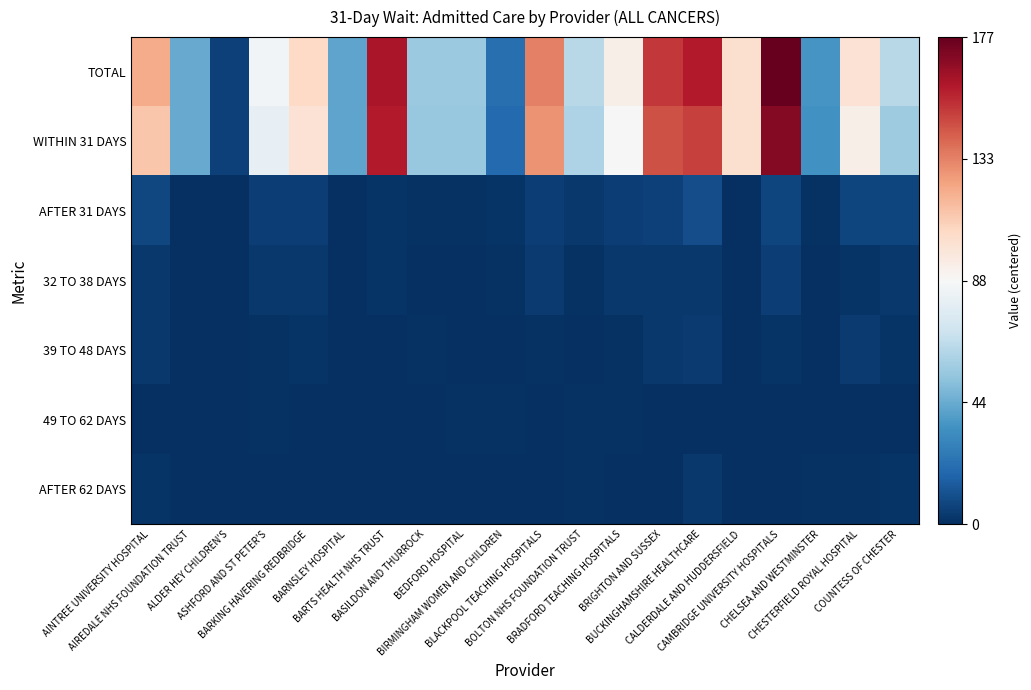

Reading left to right, transcribe all the data shown in this chart.

TOTAL: AINTREE UNIVERSITY HOSPITAL=32.5	AIREDALE NHS FOUNDATION TRUST=-44.5	ALDER HEY CHILDREN'S=-82.5	ASHFORD AND ST PETER'S=-2.5	BARKING HAVERING REDBRIDGE=17.5	BARNSLEY HOSPITAL=-46.5	BARTS HEALTH NHS TRUST=72.5	BASILDON AND THURROCK=-32.5	BEDFORD HOSPITAL=-32.5	BIRMINGHAM WOMEN AND CHILDREN=-66.5	BLACKPOOL TEACHING HOSPITALS=44.5	BOLTON NHS FOUNDATION TRUST=-24.5	BRADFORD TEACHING HOSPITALS=5.5	BRIGHTON AND SUSSEX=62.5	BUCKINGHAMSHIRE HEALTHCARE=70.5	CALDERDALE AND HUDDERSFIELD=14.5	CAMBRIDGE UNIVERSITY HOSPITALS=88.5	CHELSEA AND WESTMINSTER=-52.5	CHESTERFIELD ROYAL HOSPITAL=12.5	COUNTESS OF CHESTER=-24.5
WITHIN 31 DAYS: AINTREE UNIVERSITY HOSPITAL=24.5	AIREDALE NHS FOUNDATION TRUST=-44.5	ALDER HEY CHILDREN'S=-82.5	ASHFORD AND ST PETER'S=-7.5	BARKING HAVERING REDBRIDGE=12.5	BARNSLEY HOSPITAL=-46.5	BARTS HEALTH NHS TRUST=70.5	BASILDON AND THURROCK=-33.5	BEDFORD HOSPITAL=-33.5	BIRMINGHAM WOMEN AND CHILDREN=-68.5	BLACKPOOL TEACHING HOSPITALS=39.5	BOLTON NHS FOUNDATION TRUST=-27.5	BRADFORD TEACHING HOSPITALS=0.5	BRIGHTON AND SUSSEX=56.5	BUCKINGHAMSHIRE HEALTHCARE=60.5	CALDERDALE AND HUDDERSFIELD=14.5	CAMBRIDGE UNIVERSITY HOSPITALS=81.5	CHELSEA AND WESTMINSTER=-53.5	CHESTERFIELD ROYAL HOSPITAL=5.5	COUNTESS OF CHESTER=-31.5
AFTER 31 DAYS: AINTREE UNIVERSITY HOSPITAL=-80.5	AIREDALE NHS FOUNDATION TRUST=-88.5	ALDER HEY CHILDREN'S=-88.5	ASHFORD AND ST PETER'S=-83.5	BARKING HAVERING REDBRIDGE=-83.5	BARNSLEY HOSPITAL=-88.5	BARTS HEALTH NHS TRUST=-86.5	BASILDON AND THURROCK=-87.5	BEDFORD HOSPITAL=-87.5	BIRMINGHAM WOMEN AND CHILDREN=-86.5	BLACKPOOL TEACHING HOSPITALS=-83.5	BOLTON NHS FOUNDATION TRUST=-85.5	BRADFORD TEACHING HOSPITALS=-83.5	BRIGHTON AND SUSSEX=-82.5	BUCKINGHAMSHIRE HEALTHCARE=-78.5	CALDERDALE AND HUDDERSFIELD=-88.5	CAMBRIDGE UNIVERSITY HOSPITALS=-81.5	CHELSEA AND WESTMINSTER=-87.5	CHESTERFIELD ROYAL HOSPITAL=-81.5	COUNTESS OF CHESTER=-81.5
32 TO 38 DAYS: AINTREE UNIVERSITY HOSPITAL=-85.5	AIREDALE NHS FOUNDATION TRUST=-88.5	ALDER HEY CHILDREN'S=-88.5	ASHFORD AND ST PETER'S=-85.5	BARKING HAVERING REDBRIDGE=-85.5	BARNSLEY HOSPITAL=-88.5	BARTS HEALTH NHS TRUST=-86.5	BASILDON AND THURROCK=-88.5	BEDFORD HOSPITAL=-88.5	BIRMINGHAM WOMEN AND CHILDREN=-87.5	BLACKPOOL TEACHING HOSPITALS=-84.5	BOLTON NHS FOUNDATION TRUST=-87.5	BRADFORD TEACHING HOSPITALS=-85.5	BRIGHTON AND SUSSEX=-85.5	BUCKINGHAMSHIRE HEALTHCARE=-85.5	CALDERDALE AND HUDDERSFIELD=-88.5	CAMBRIDGE UNIVERSITY HOSPITALS=-83.5	CHELSEA AND WESTMINSTER=-88.5	CHESTERFIELD ROYAL HOSPITAL=-86.5	COUNTESS OF CHESTER=-85.5
39 TO 48 DAYS: AINTREE UNIVERSITY HOSPITAL=-85.5	AIREDALE NHS FOUNDATION TRUST=-88.5	ALDER HEY CHILDREN'S=-88.5	ASHFORD AND ST PETER'S=-87.5	BARKING HAVERING REDBRIDGE=-86.5	BARNSLEY HOSPITAL=-88.5	BARTS HEALTH NHS TRUST=-88.5	BASILDON AND THURROCK=-87.5	BEDFORD HOSPITAL=-88.5	BIRMINGHAM WOMEN AND CHILDREN=-88.5	BLACKPOOL TEACHING HOSPITALS=-87.5	BOLTON NHS FOUNDATION TRUST=-88.5	BRADFORD TEACHING HOSPITALS=-87.5	BRIGHTON AND SUSSEX=-85.5	BUCKINGHAMSHIRE HEALTHCARE=-84.5	CALDERDALE AND HUDDERSFIELD=-88.5	CAMBRIDGE UNIVERSITY HOSPITALS=-86.5	CHELSEA AND WESTMINSTER=-88.5	CHESTERFIELD ROYAL HOSPITAL=-84.5	COUNTESS OF CHESTER=-86.5
49 TO 62 DAYS: AINTREE UNIVERSITY HOSPITAL=-88.5	AIREDALE NHS FOUNDATION TRUST=-88.5	ALDER HEY CHILDREN'S=-88.5	ASHFORD AND ST PETER'S=-87.5	BARKING HAVERING REDBRIDGE=-88.5	BARNSLEY HOSPITAL=-88.5	BARTS HEALTH NHS TRUST=-88.5	BASILDON AND THURROCK=-88.5	BEDFORD HOSPITAL=-87.5	BIRMINGHAM WOMEN AND CHILDREN=-87.5	BLACKPOOL TEACHING HOSPITALS=-88.5	BOLTON NHS FOUNDATION TRUST=-87.5	BRADFORD TEACHING HOSPITALS=-87.5	BRIGHTON AND SUSSEX=-88.5	BUCKINGHAMSHIRE HEALTHCARE=-88.5	CALDERDALE AND HUDDERSFIELD=-88.5	CAMBRIDGE UNIVERSITY HOSPITALS=-88.5	CHELSEA AND WESTMINSTER=-88.5	CHESTERFIELD ROYAL HOSPITAL=-88.5	COUNTESS OF CHESTER=-88.5
AFTER 62 DAYS: AINTREE UNIVERSITY HOSPITAL=-86.5	AIREDALE NHS FOUNDATION TRUST=-88.5	ALDER HEY CHILDREN'S=-88.5	ASHFORD AND ST PETER'S=-88.5	BARKING HAVERING REDBRIDGE=-88.5	BARNSLEY HOSPITAL=-88.5	BARTS HEALTH NHS TRUST=-88.5	BASILDON AND THURROCK=-88.5	BEDFORD HOSPITAL=-88.5	BIRMINGHAM WOMEN AND CHILDREN=-88.5	BLACKPOOL TEACHING HOSPITALS=-88.5	BOLTON NHS FOUNDATION TRUST=-87.5	BRADFORD TEACHING HOSPITALS=-88.5	BRIGHTON AND SUSSEX=-88.5	BUCKINGHAMSHIRE HEALTHCARE=-85.5	CALDERDALE AND HUDDERSFIELD=-88.5	CAMBRIDGE UNIVERSITY HOSPITALS=-88.5	CHELSEA AND WESTMINSTER=-87.5	CHESTERFIELD ROYAL HOSPITAL=-87.5	COUNTESS OF CHESTER=-86.5